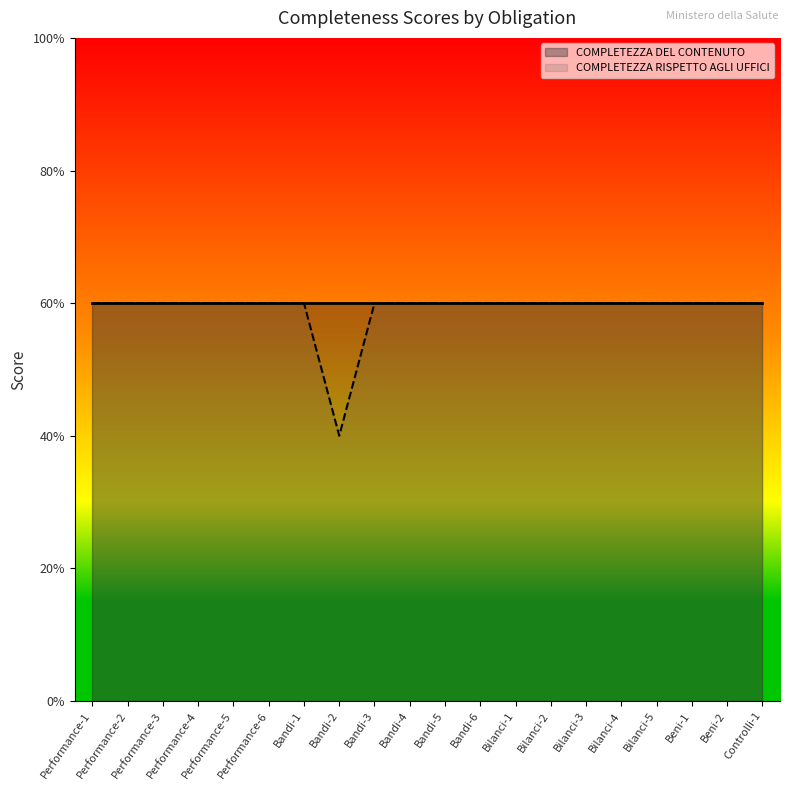

Which series changed the most between Performance-6 and Bandi-1?

COMPLETEZZA DEL CONTENUTO